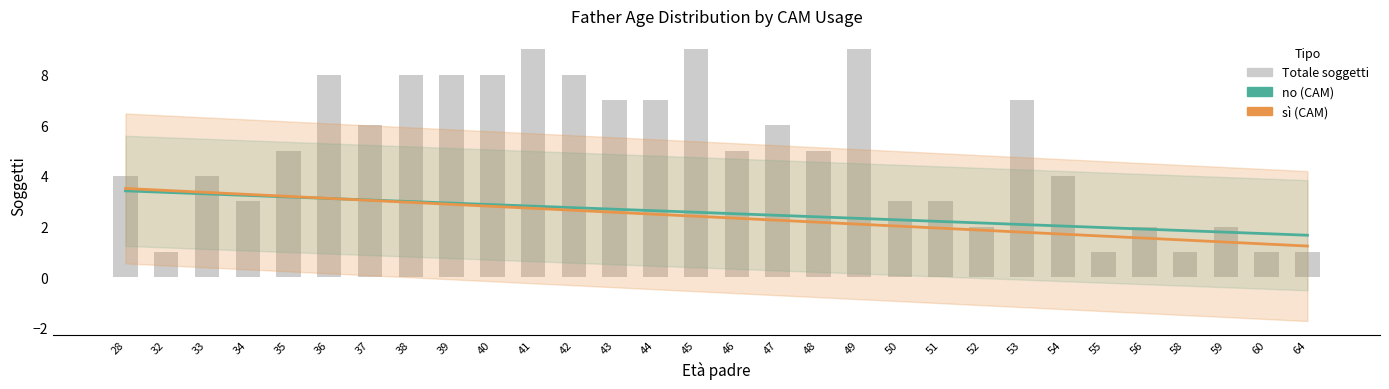

What is the value of the no (CAM) bar at the 9th from the left?

2.9